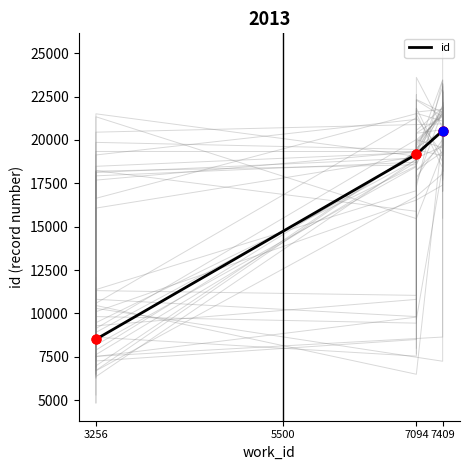

Is it true that id equals 20536.2 at 7409?

True